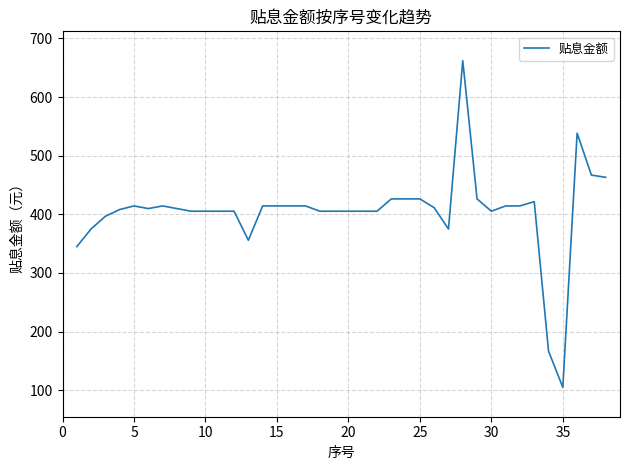

Does the chart have visible grid lines?

Yes